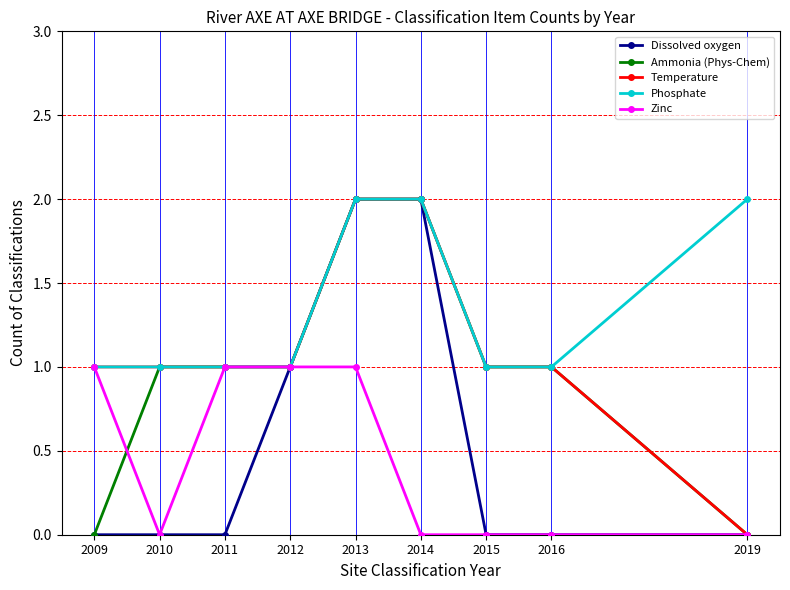

The value of Dissolved oxygen at 2013 is 0. True or false?

False